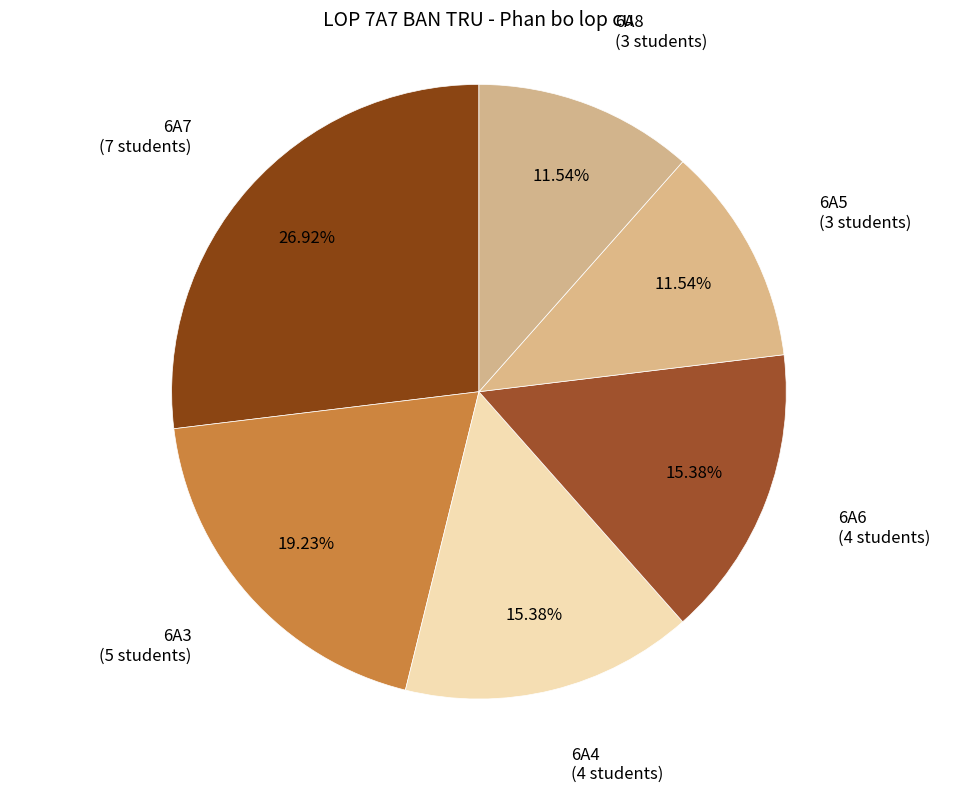

To the nearest percent, what is the difference between the largest and smallest slice percentages?

15%